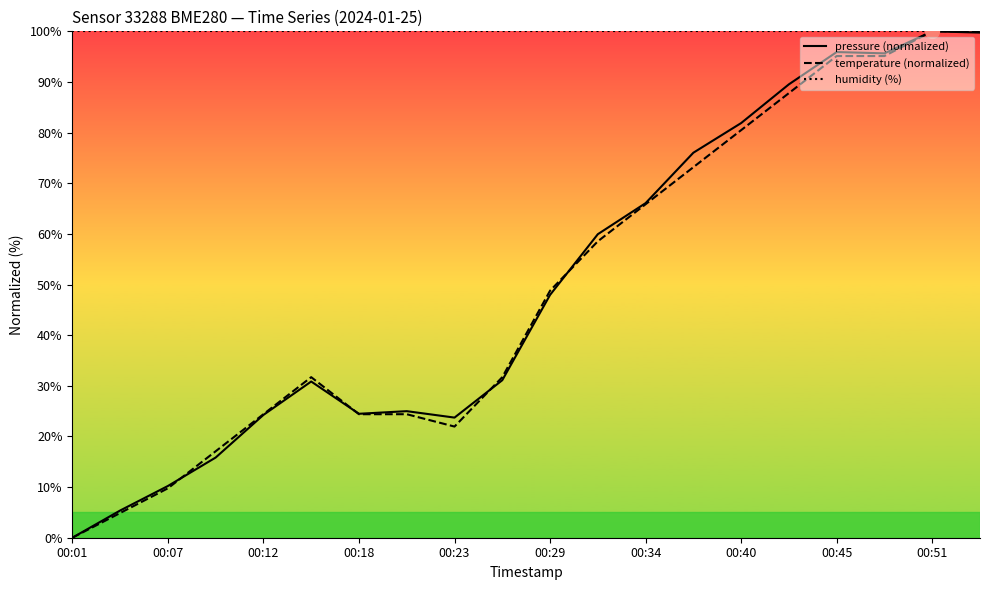

Is it true that pressure equals 95.9 at 00:45?

True